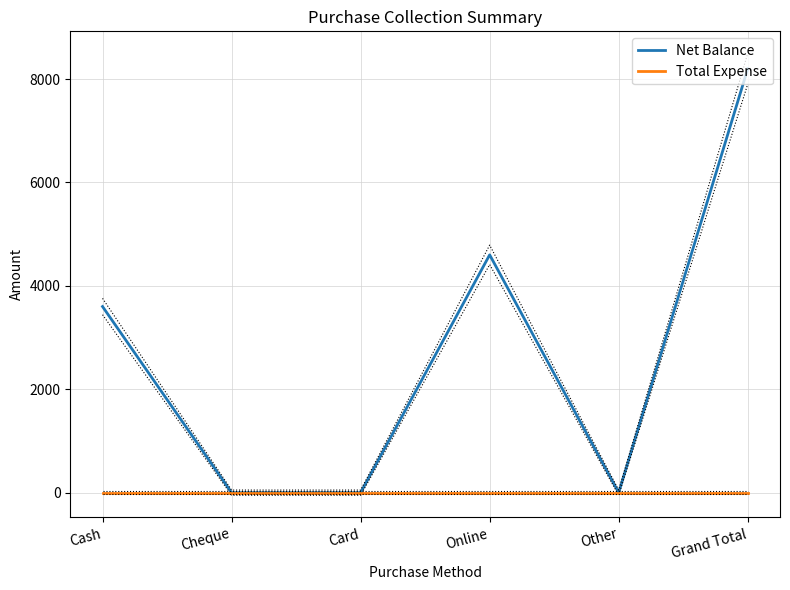

What is the greatest value displayed?

8200